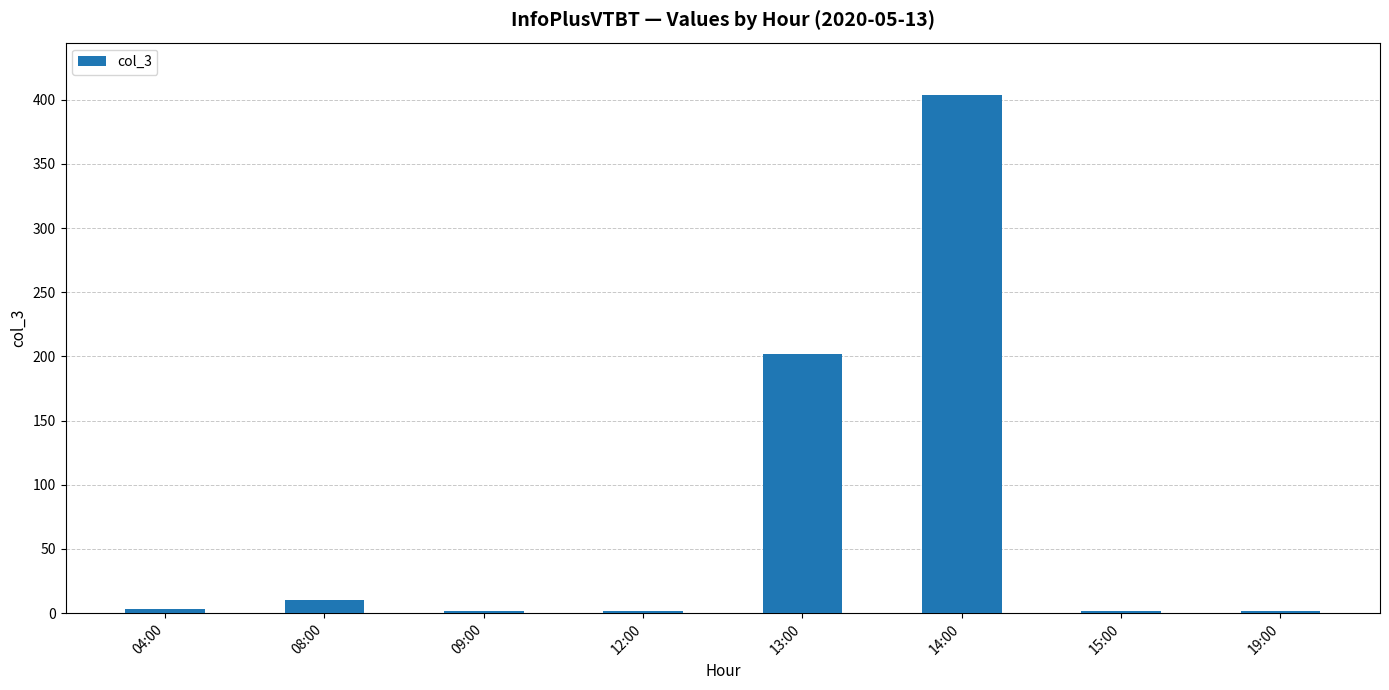

What is the difference between the values at 09:00 and 08:00?

8